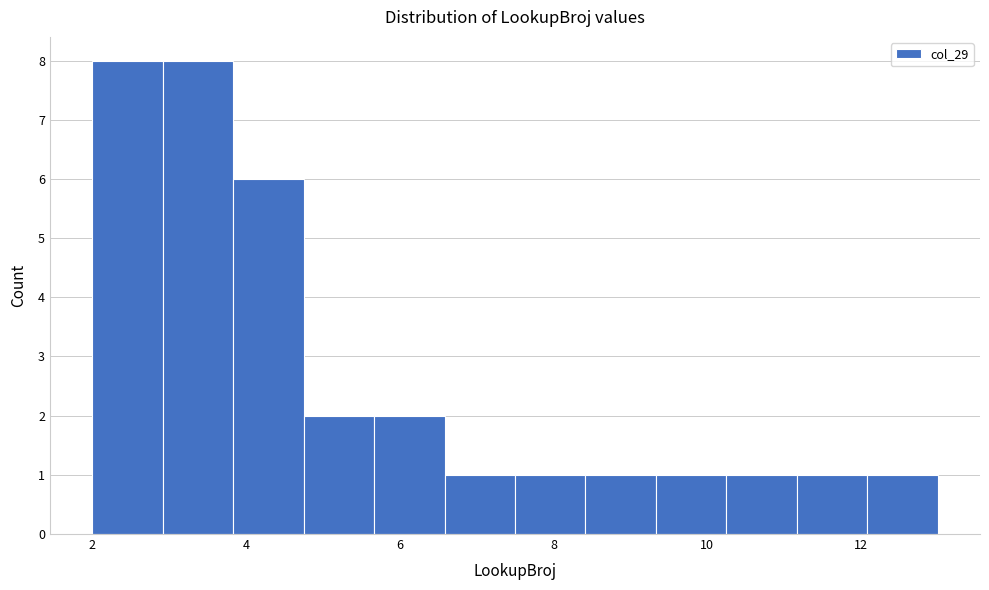

How tall is the bar that spans 3.0 to 3.8 on the x-axis? Neither the bar edges nor the heights are printed on the chart, so give them approximately, as read against the axes.

8